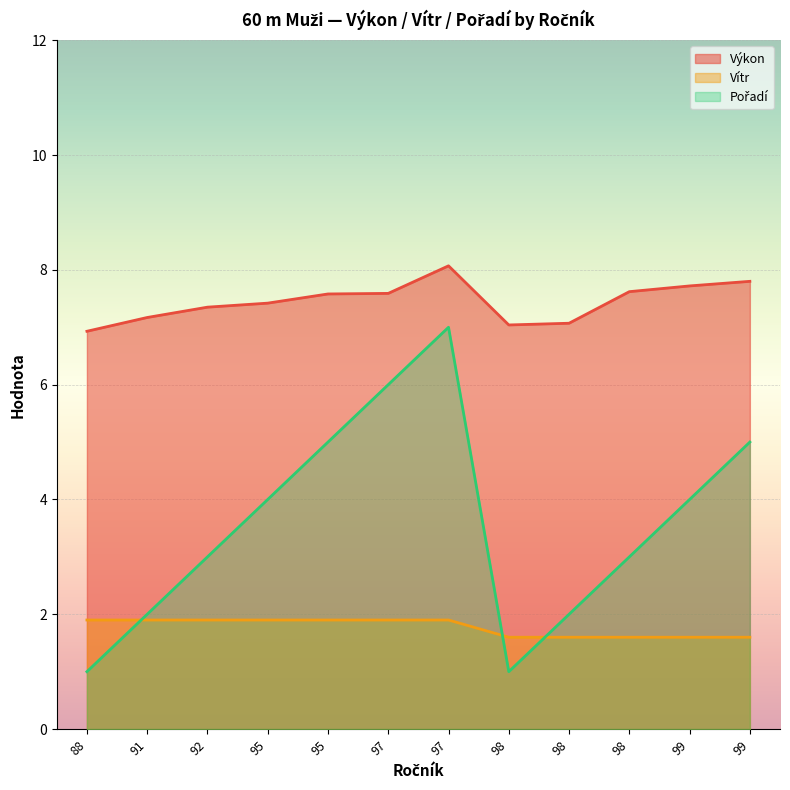

What is the sum of all Pořadí values?

43.0